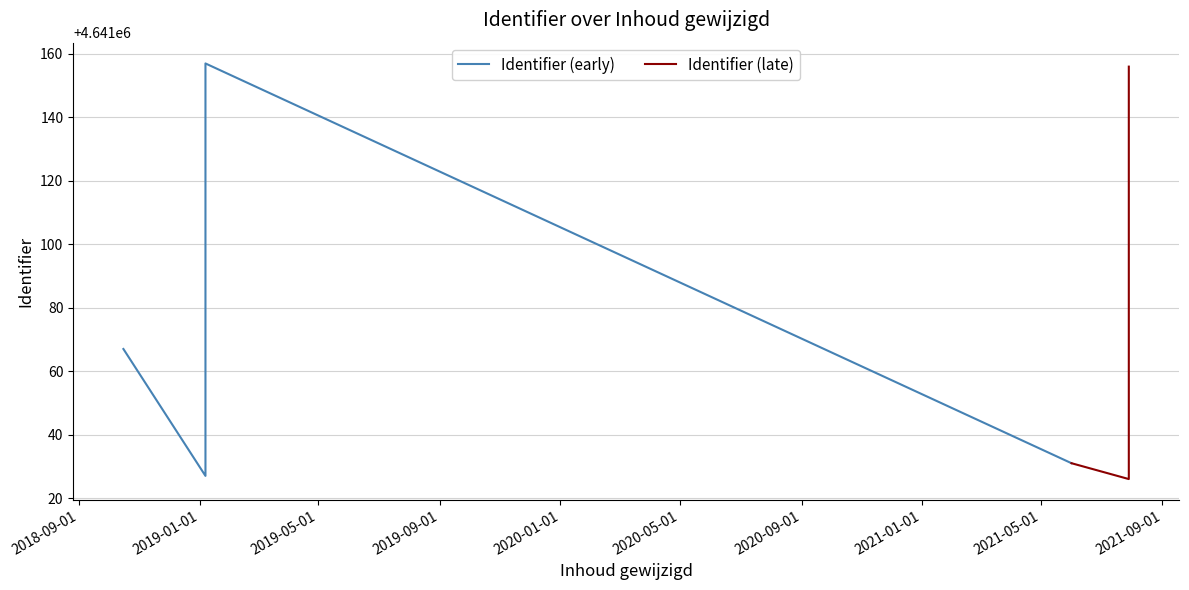

List the labels in order of value, largest first.

2019-01-07, 2021-07-29, 2018-10-16, 2021-06-01, 2019-01-07, 2021-07-29